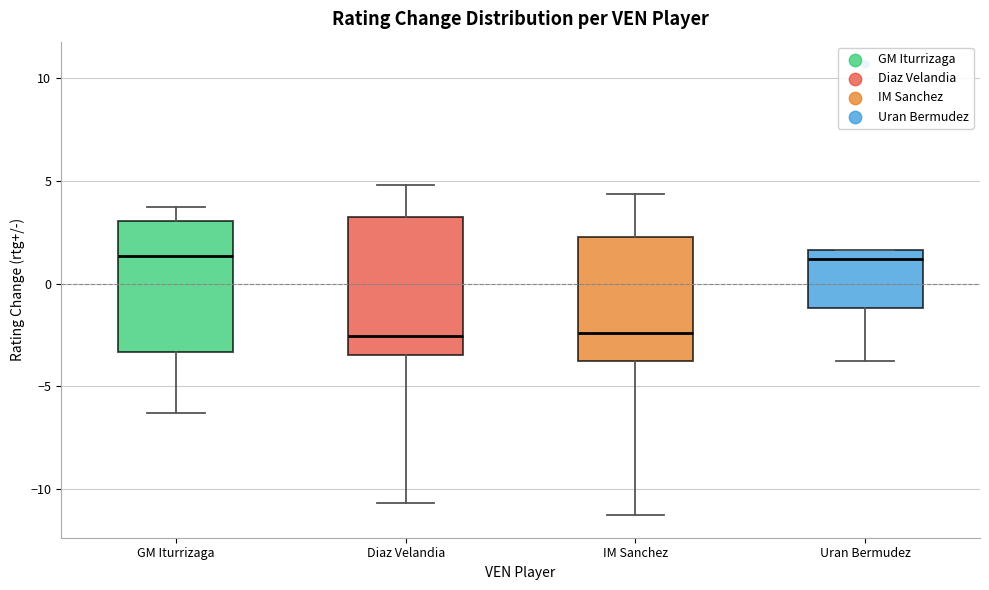

Reading left to right, transcribe this box plot: for each box, give where its median line is, the range the box spans, and where its two whiskers end, as read against the y-axis. The values are not printed on the chart, so give them approximately, as read against the axis.

GM Iturrizaga: median 1.5, box -3.5 to 3.0, whiskers -6.5 to 3.5
Diaz Velandia: median -2.5, box -3.5 to 3.0, whiskers -10.5 to 5.0
IM Sanchez: median -2.5, box -3.5 to 2.5, whiskers -11.0 to 4.5
Uran Bermudez: median 1.0, box -1.0 to 1.5, whiskers -3.5 to 1.5